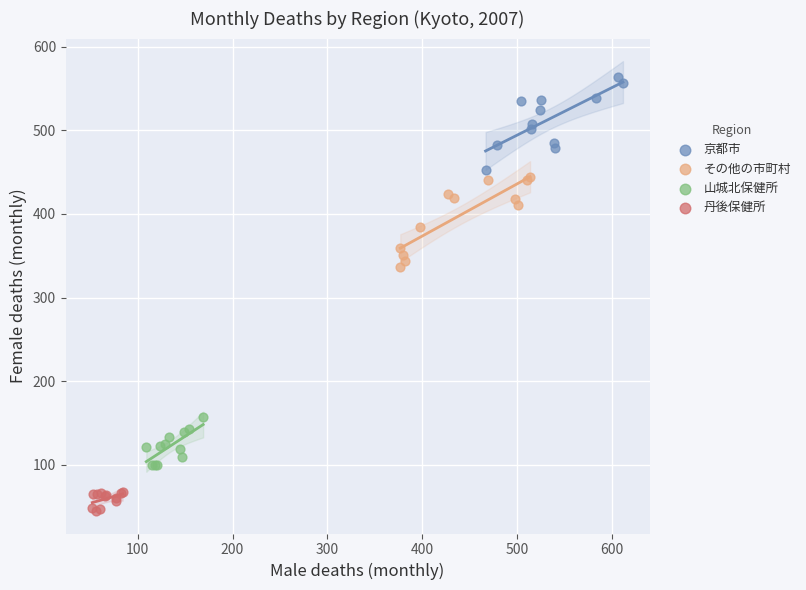

Which series contains the lowest Y value?

丹後保健所